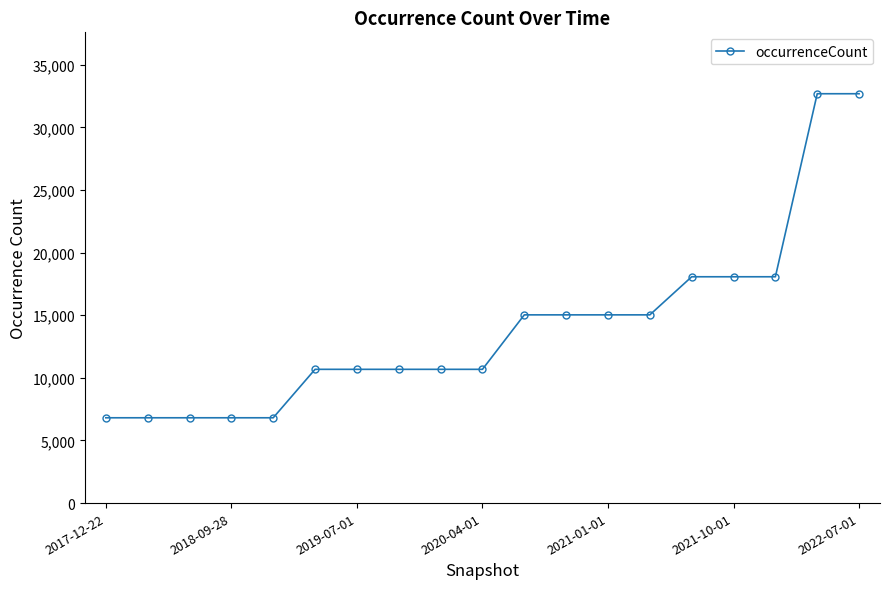

What is the value of the 9th point from the left?

10682